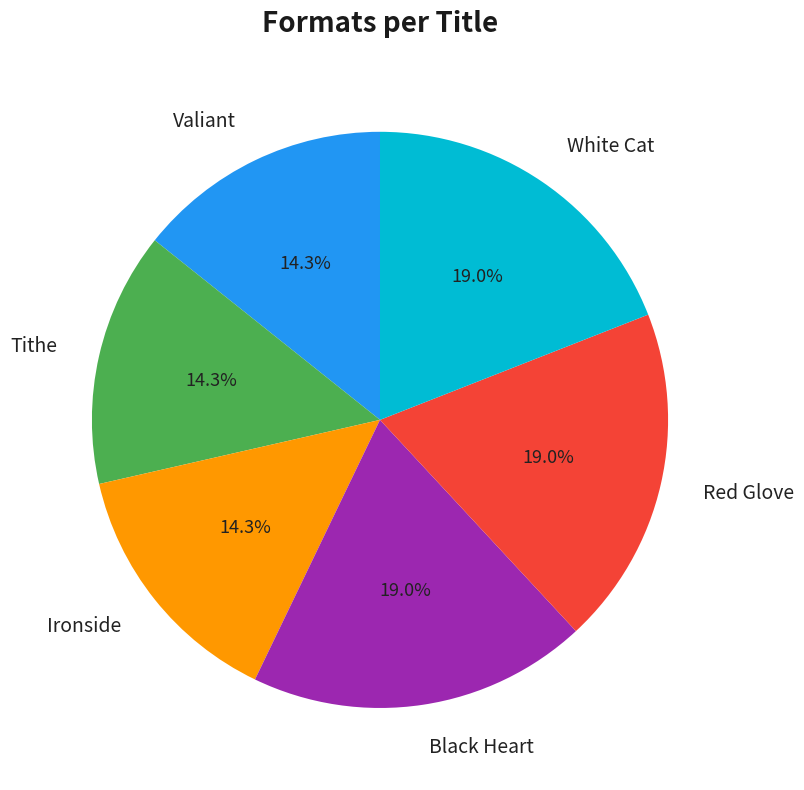

What portion of the pie excludes Black Heart?

81.0%